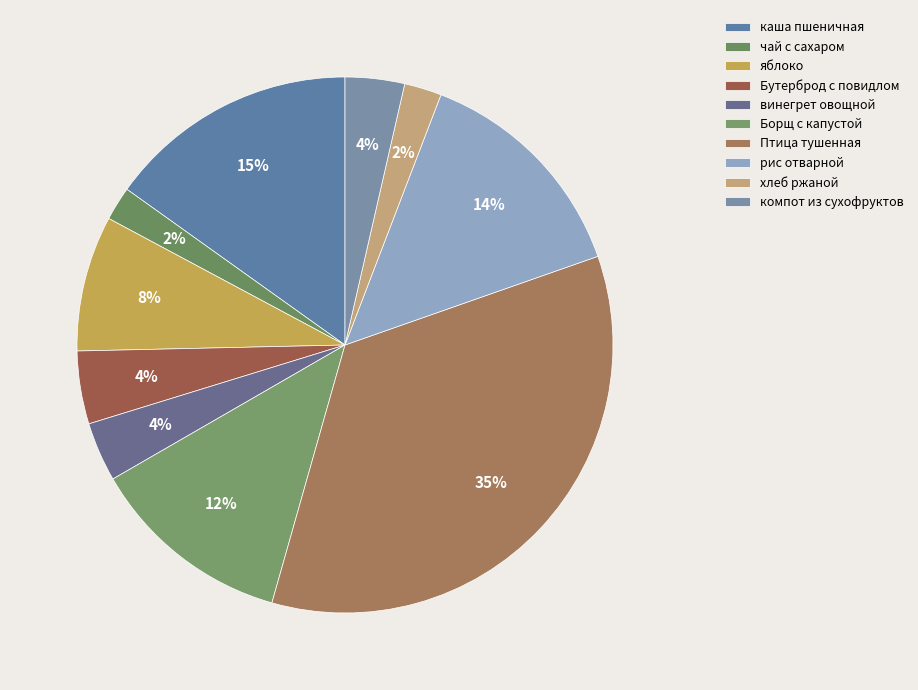

To the nearest percent, what is the combined percentage of рис отварной and яблоко?

22%